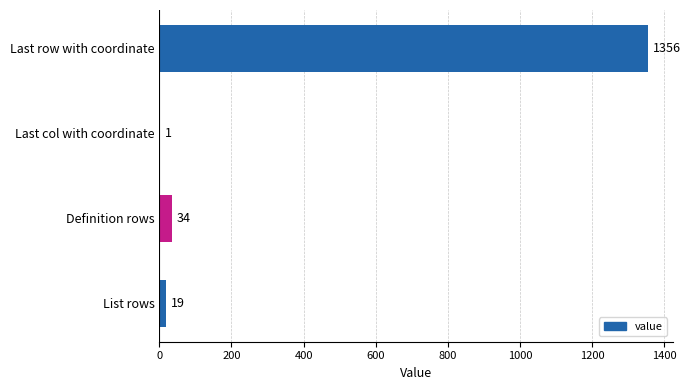

What is the sum of all values?

1410